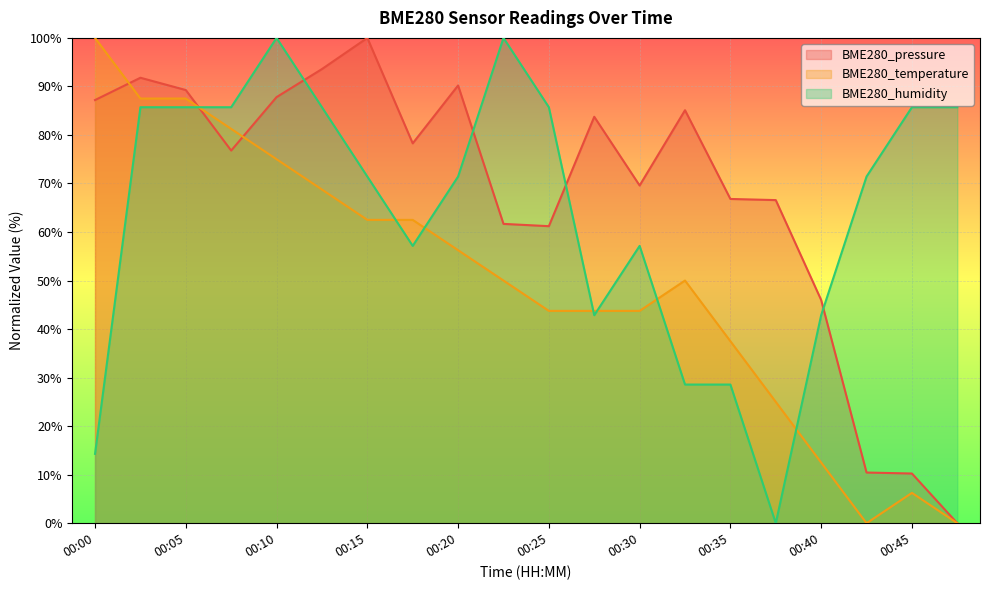

Is it true that BME280_temperature equals 83.0 at 00:32?

False